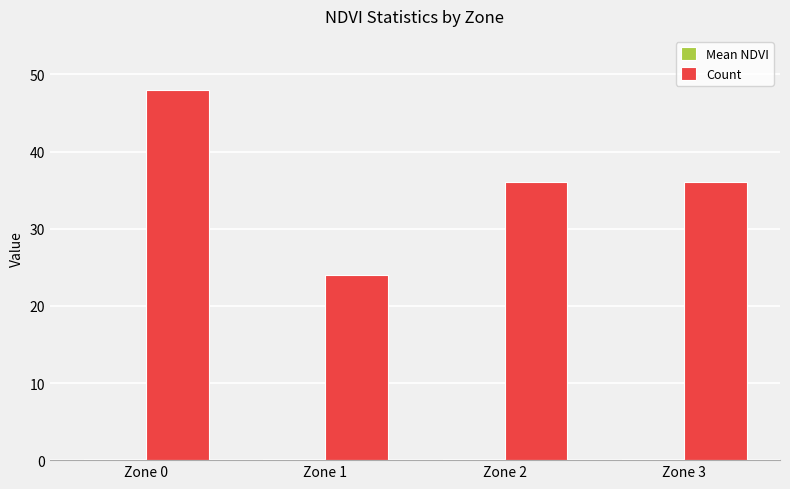

True or false: Count has a value of 36.0 at Zone 3.

True